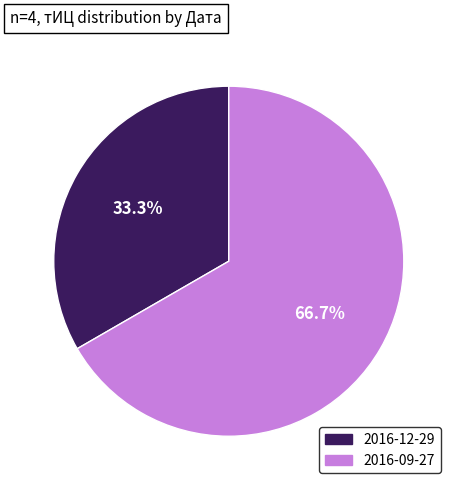

Does any single category account for the majority?

Yes